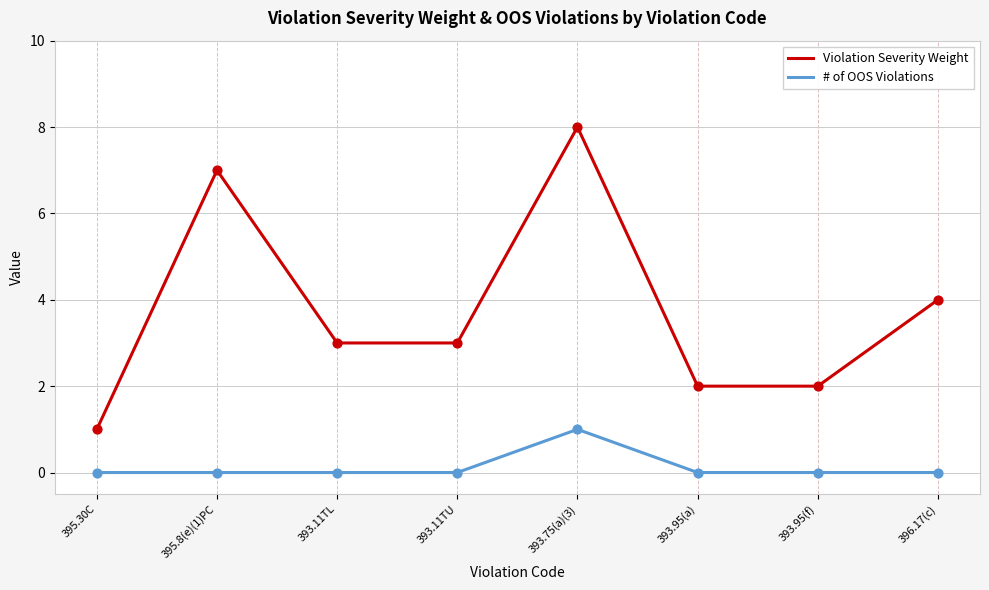

Which series has the largest total across all categories?

Violation Severity Weight